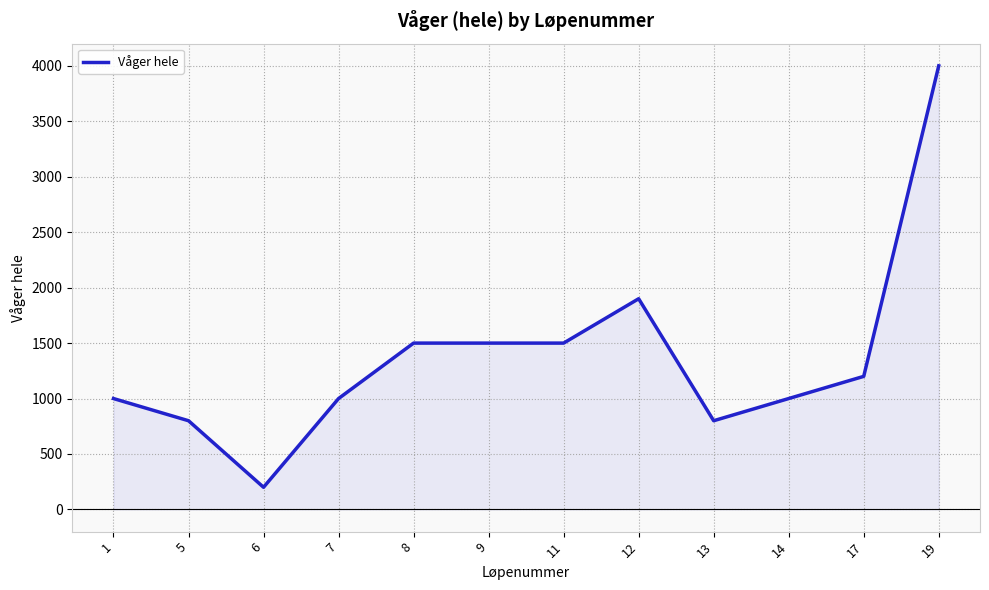

How many lines are shown in the chart?

1